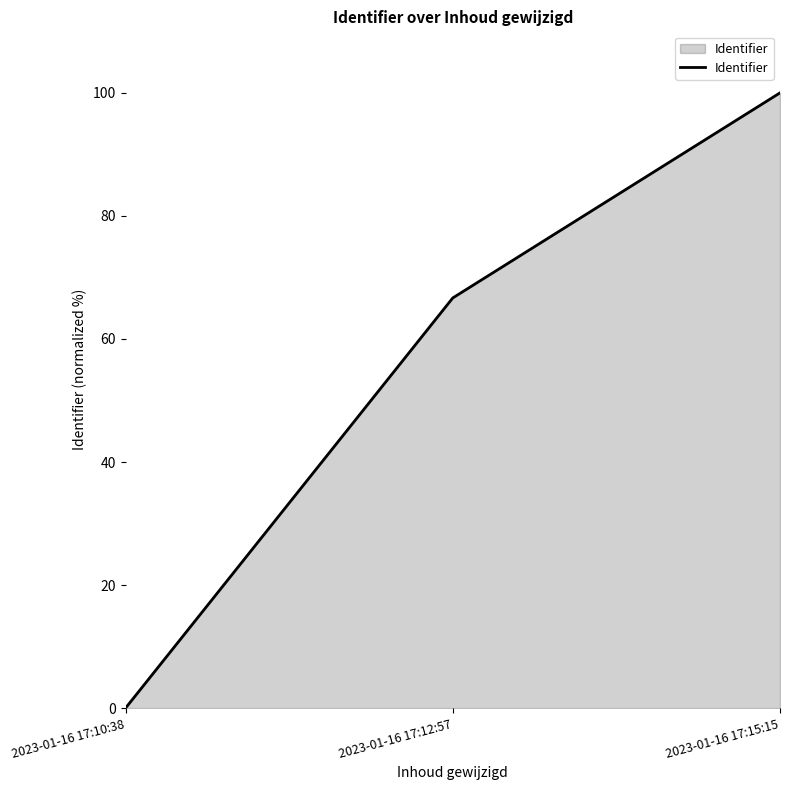

What is the greatest value displayed?

100.0